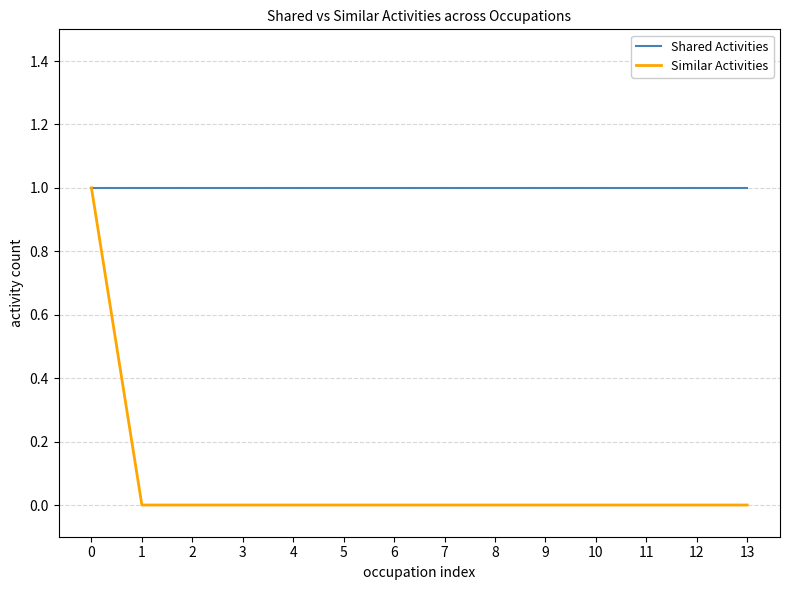

Is the value of Shared Activities at 1 greater than the value of Similar Activities at 12?

Yes